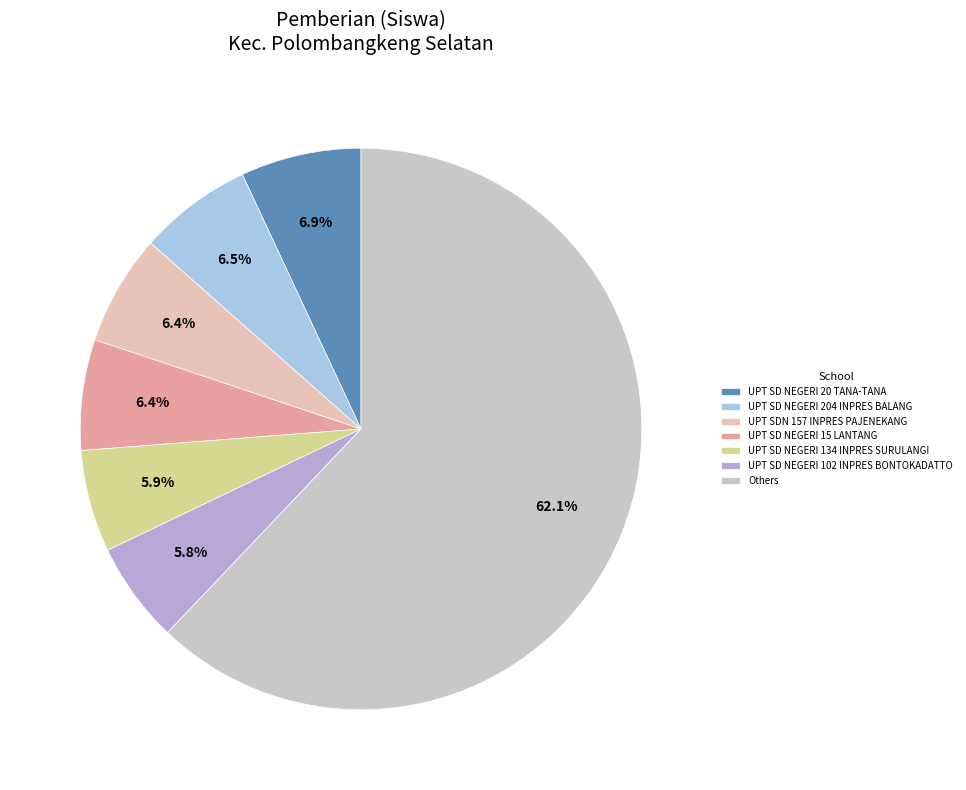

To the nearest percent, what is the difference between the largest and smallest slice percentages?

56%